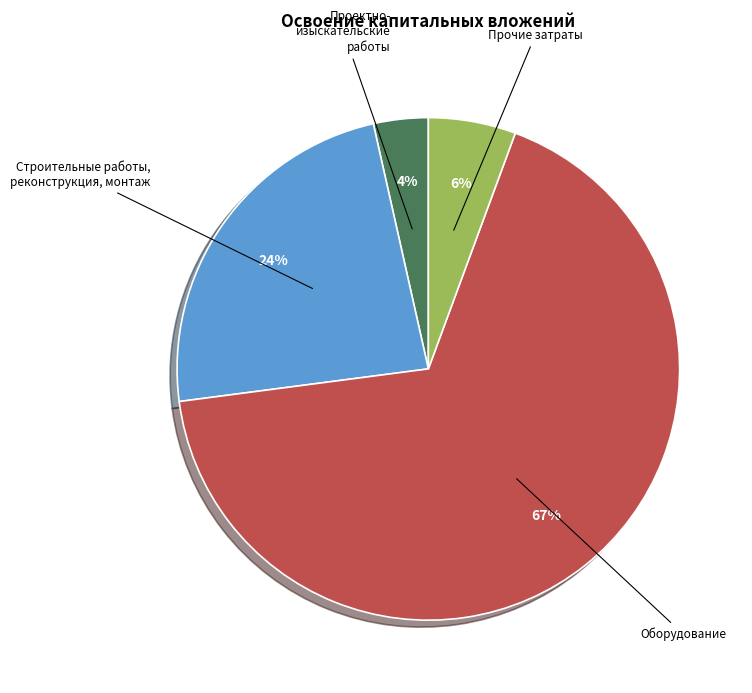

How many slices are in this pie chart?

4